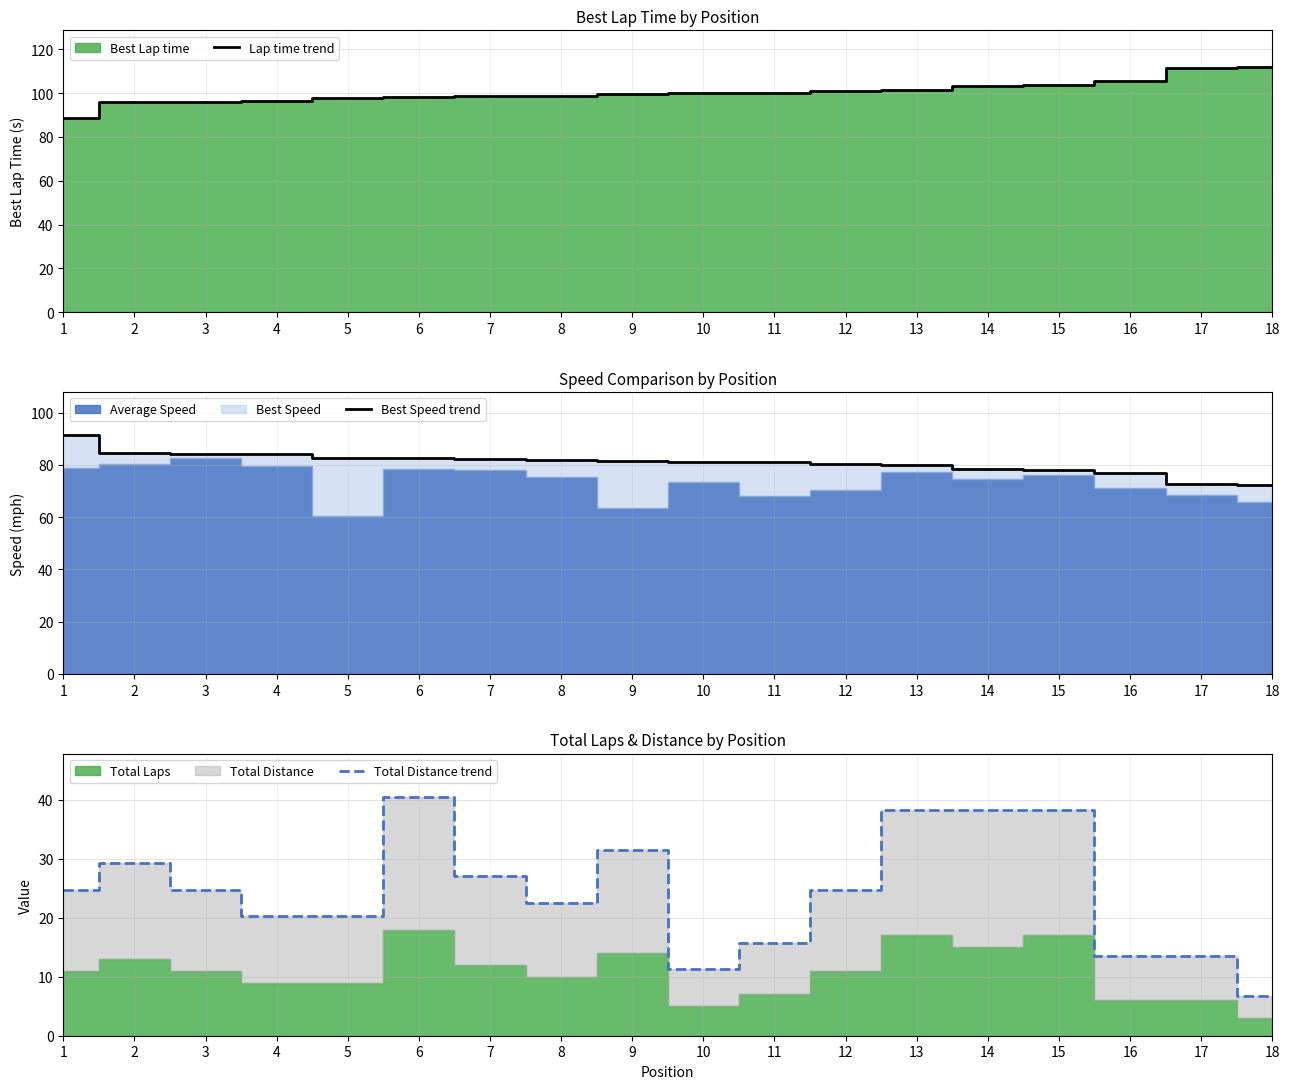

What is the spread (max minus min) of values at 18?

105.1